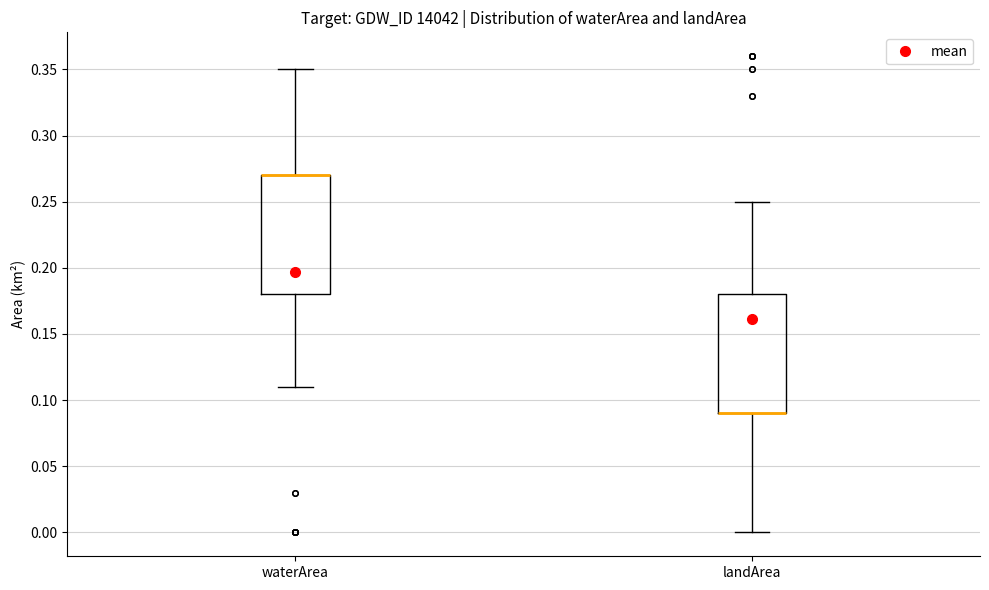

Reading left to right, read every box against the y-axis: the position of its median line, the range the box covers, and the ends of its whiskers. The values are not printed on the chart, so give them approximately, as read against the axis.

waterArea: median 0.27 (drawn on the box's upper edge), box 0.18 to 0.27, whiskers 0.11 to 0.35
landArea: median 0.09 (drawn on the box's lower edge), box 0.09 to 0.18, whiskers 0.00 to 0.25